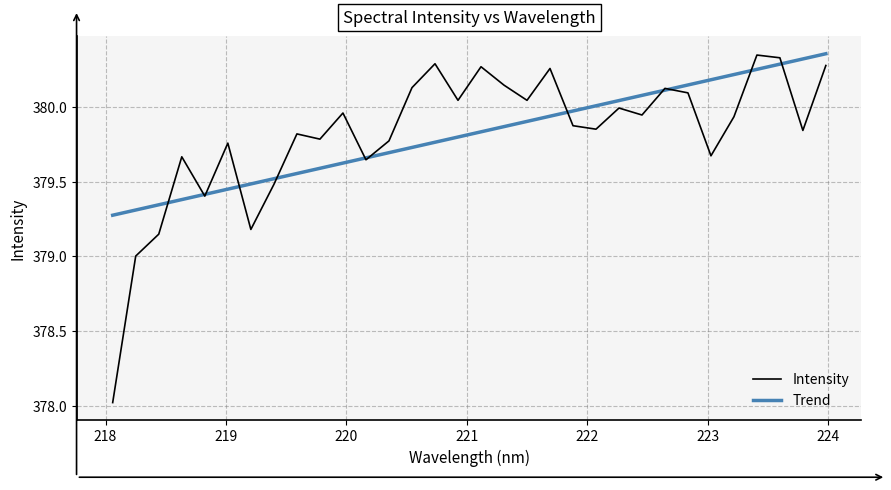

List the labels in order of value, largest first.

223.408, 223.5987, 220.7354, 223.9802, 221.1174, 221.6902, 221.3083, 220.5444, 222.6447, 222.8355, 220.9264, 221.4993, 222.263, 219.9712, 222.4538, 223.2172, 221.8812, 222.0721, 223.7895, 219.589, 219.7801, 220.3533, 219.0156, 223.0264, 218.6332, 220.1623, 219.3979, 218.8244, 219.2067, 218.442, 218.2508, 218.0596